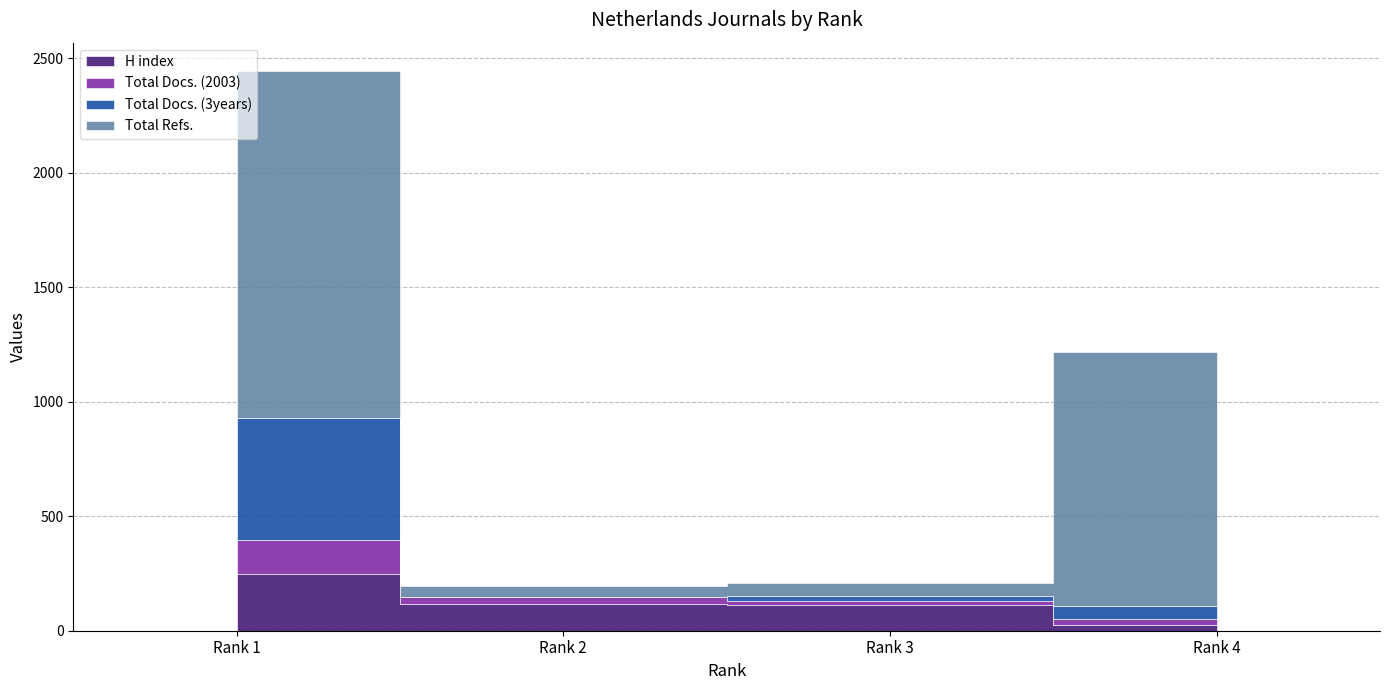

The H index series shows 114 at Rank 3. True or false?

True